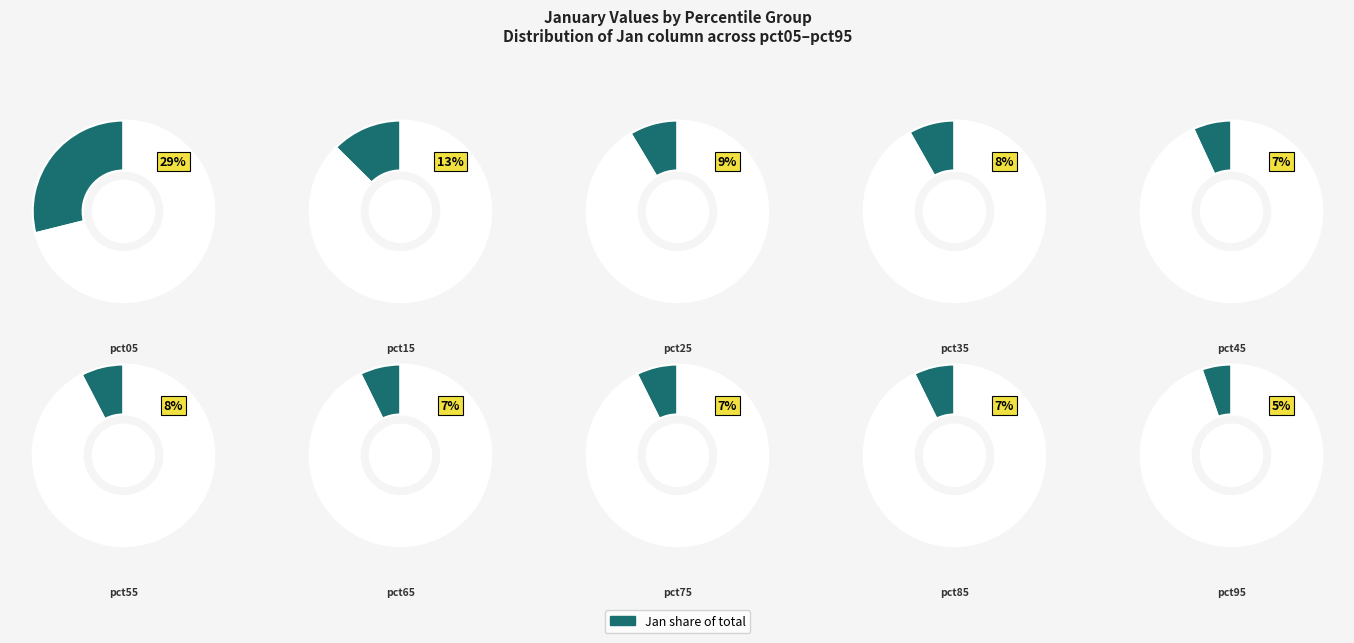

Rank the categories by value from lowest to highest.

pct95, pct45, pct65, pct85, pct75, pct55, pct35, pct25, pct15, pct05